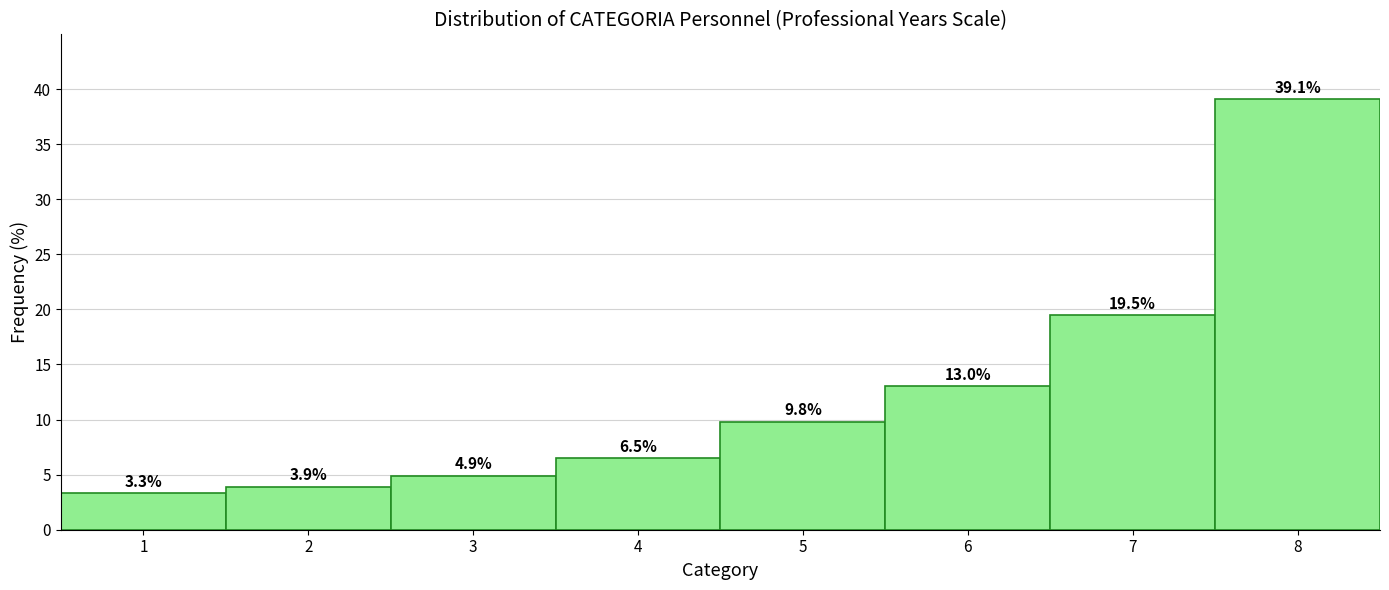

Reading left to right, transcribe all the data shown in this chart.

3.3	3.9	4.9	6.5	9.8	13.0	19.5	39.1